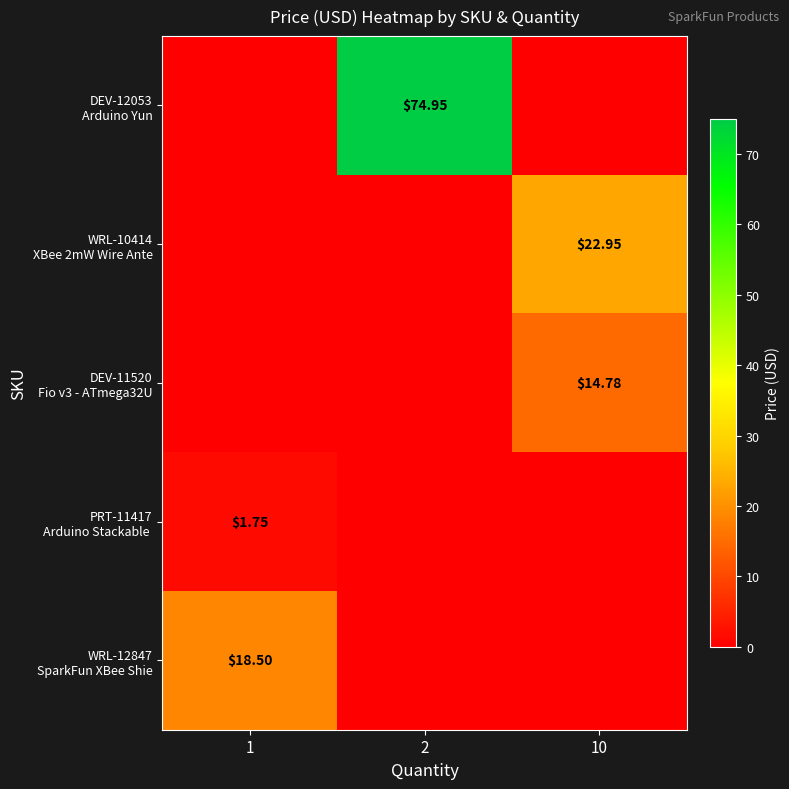

Which series has the largest total across all categories?

DEV-12053 Arduino Yun